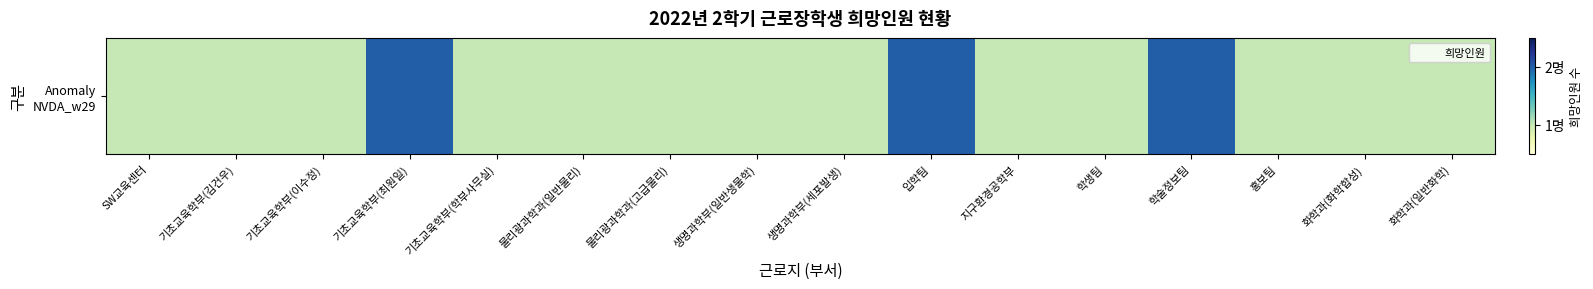

Approximately how many times larger is the value at 생명과학부(일반생물학) compared to SW교육센터?

1.0